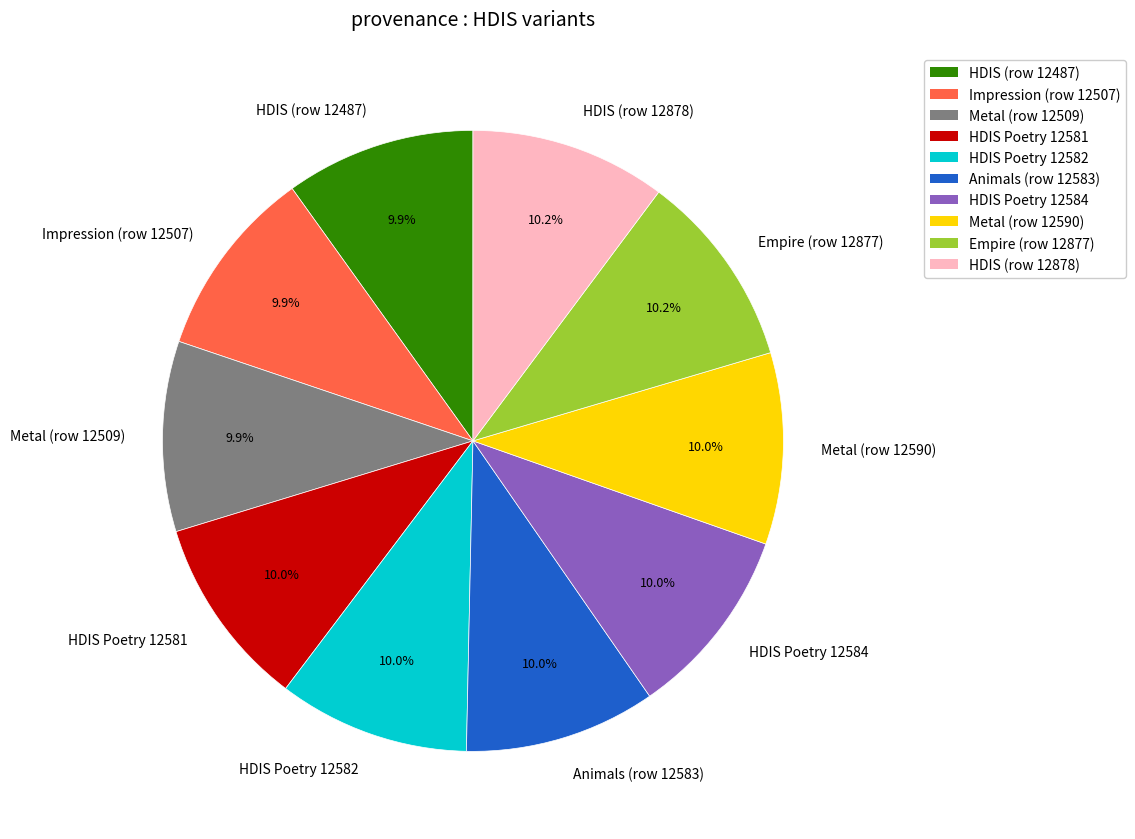

Does Metal (row 12509) represent more than half of the total?

No